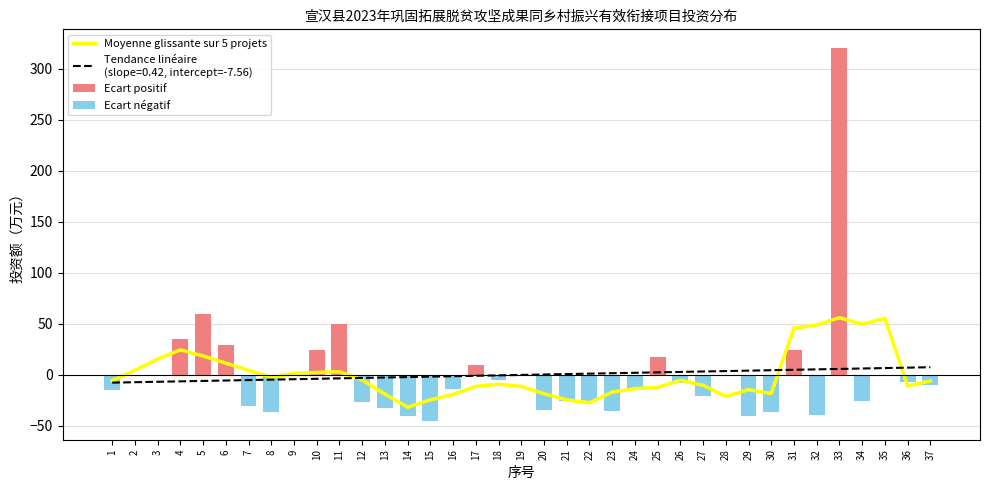

What is the minimum value shown in the chart?

-45.2